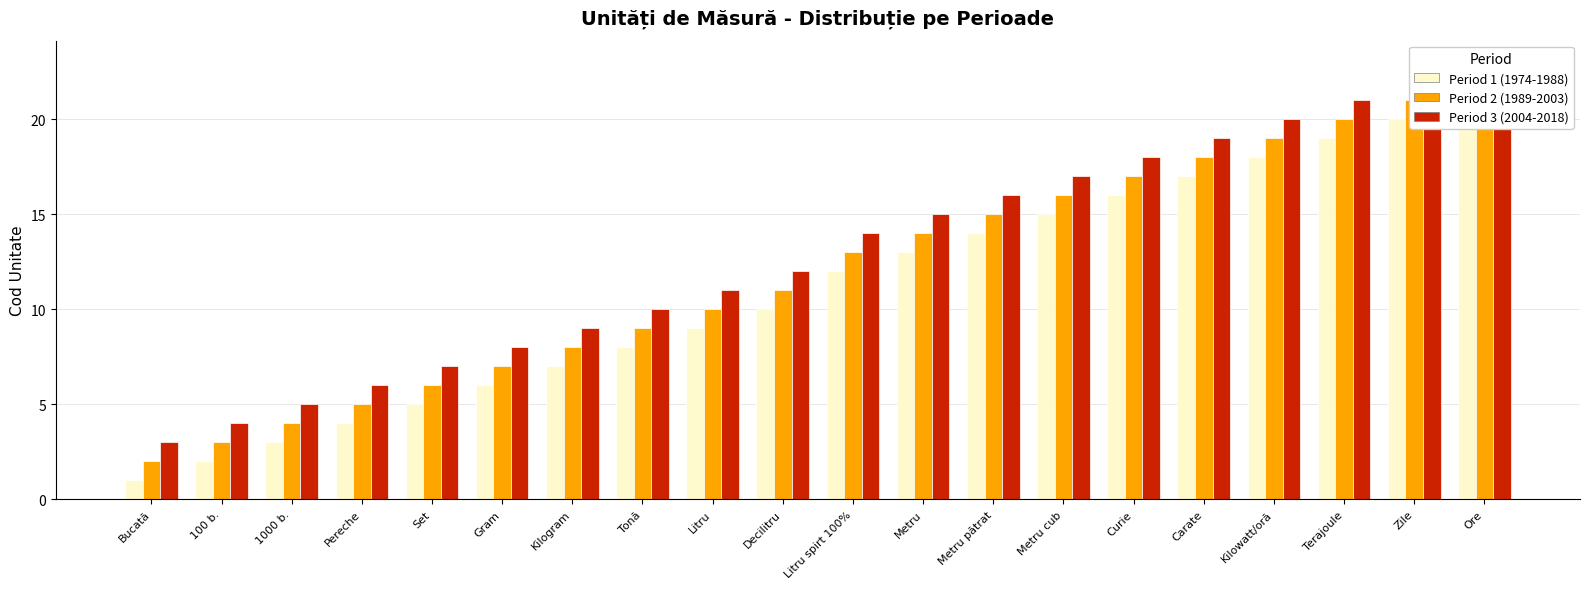

At which label does Period 1 (1974-1988) first exceed 12?

Metru